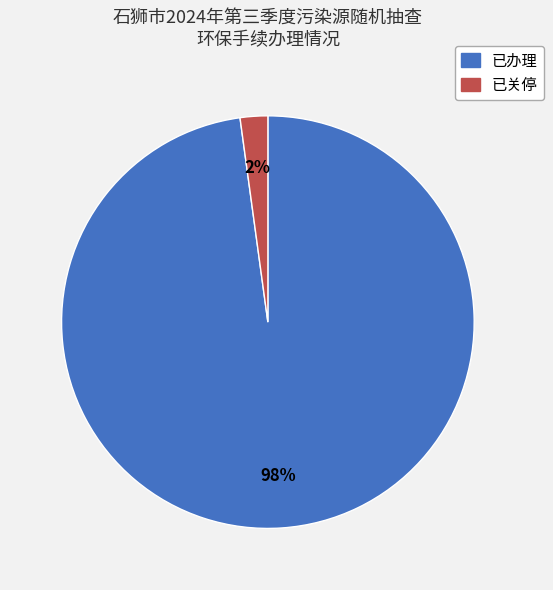

Which slice is the largest?

已办理